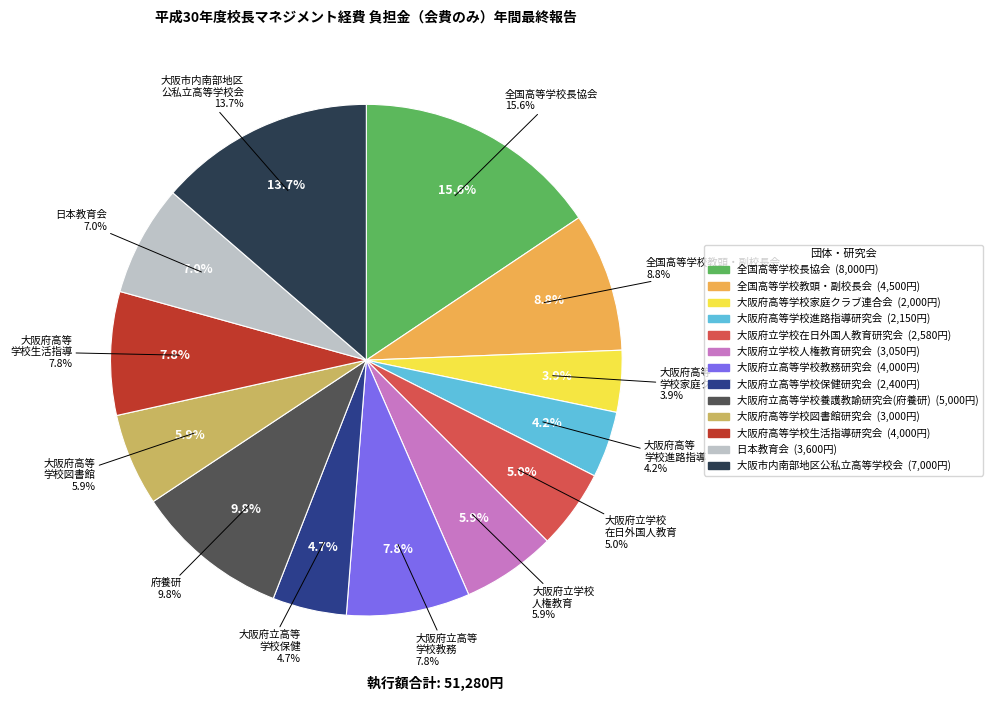

What is the smallest slice in the pie chart?

大阪府高等学校家庭クラブ連合会